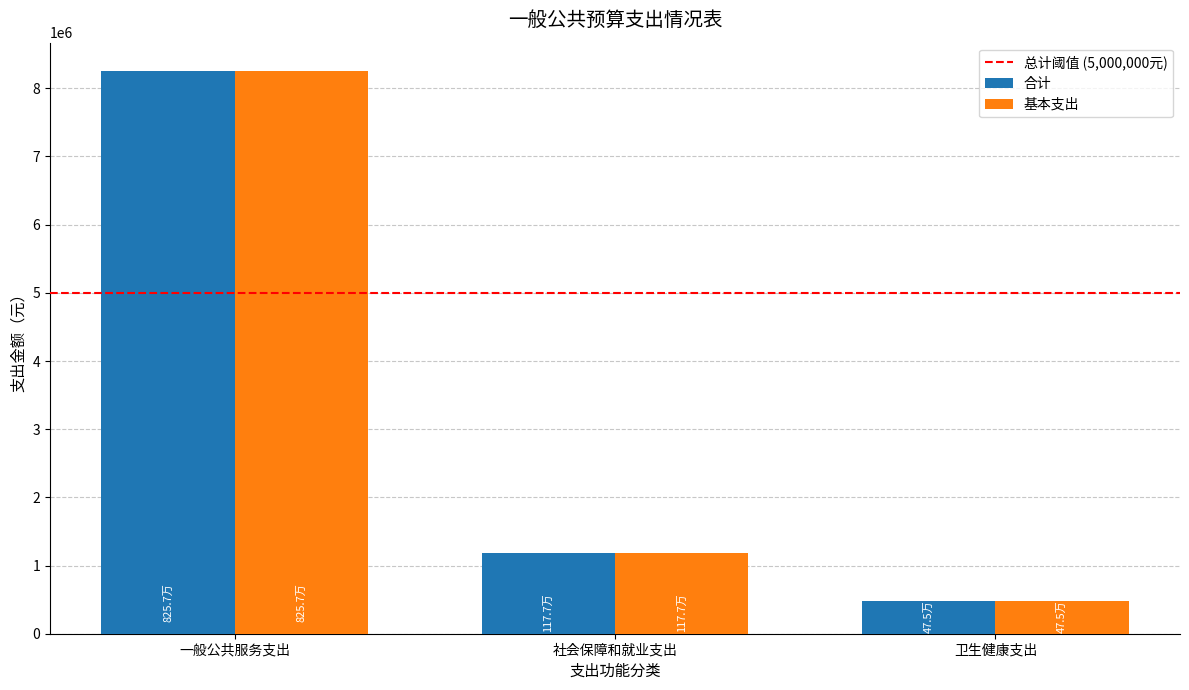

How many series are shown in this chart?

2